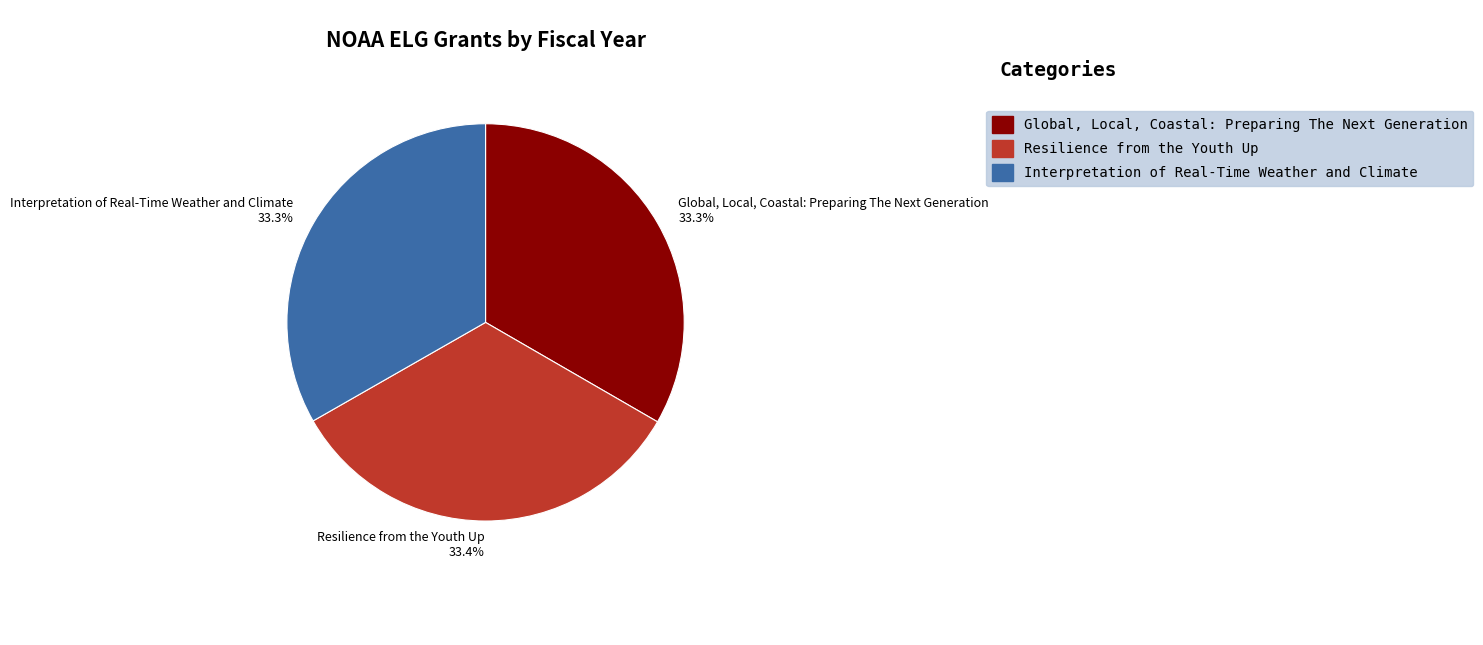

What is the ratio of the value at Resilience from the Youth Up to the value at Interpretation of Real-Time Weather and Climate?

1.0